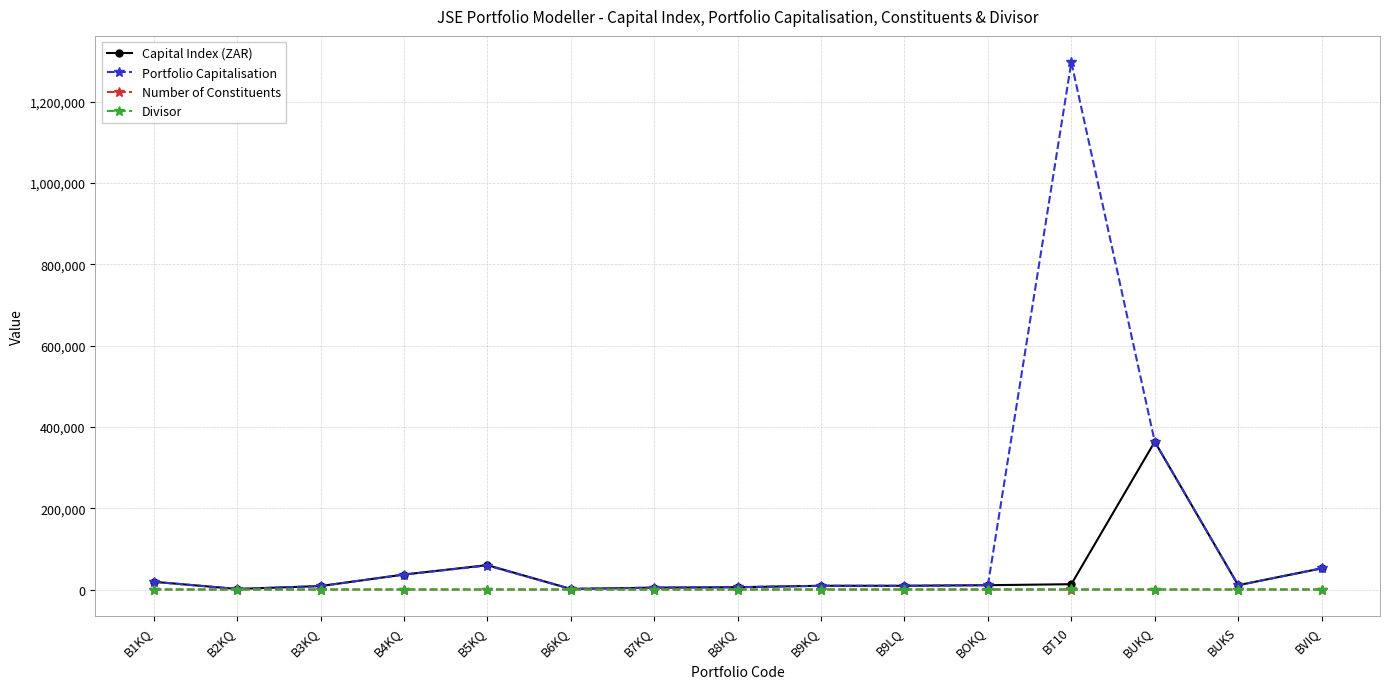

What is the maximum value shown in the chart?

1296682.8